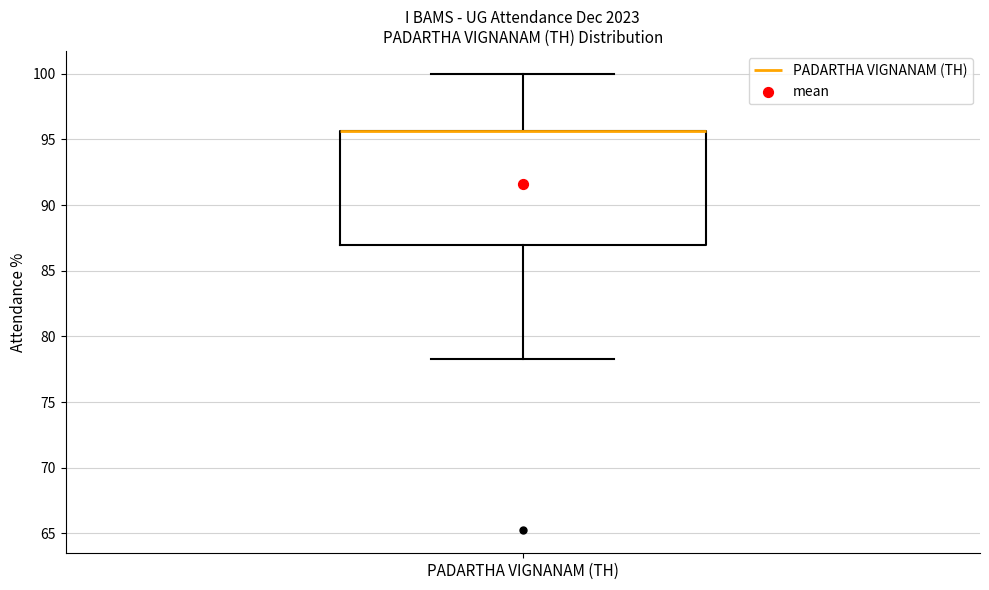

Transcribe this box plot: give where the median line is, the range the box spans, and where the two whiskers end, as read against the y-axis. The values are not printed on the chart, so give them approximately, as read against the axis.

median 95.5 (drawn on the box's upper edge), box 87.0 to 95.5, whiskers 78.5 to 100.0